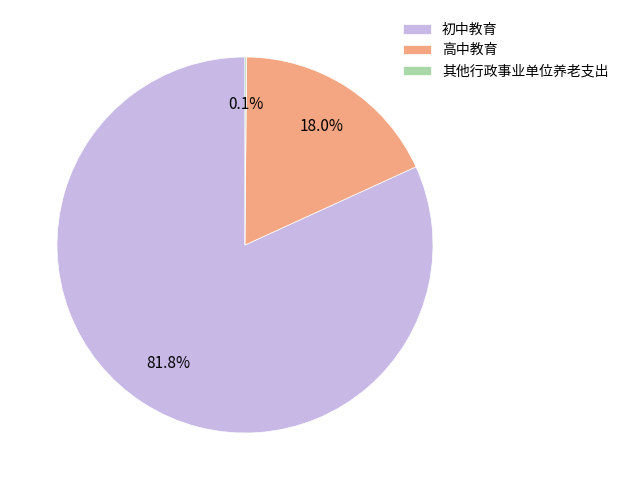

What is the largest slice in the pie chart?

初中教育